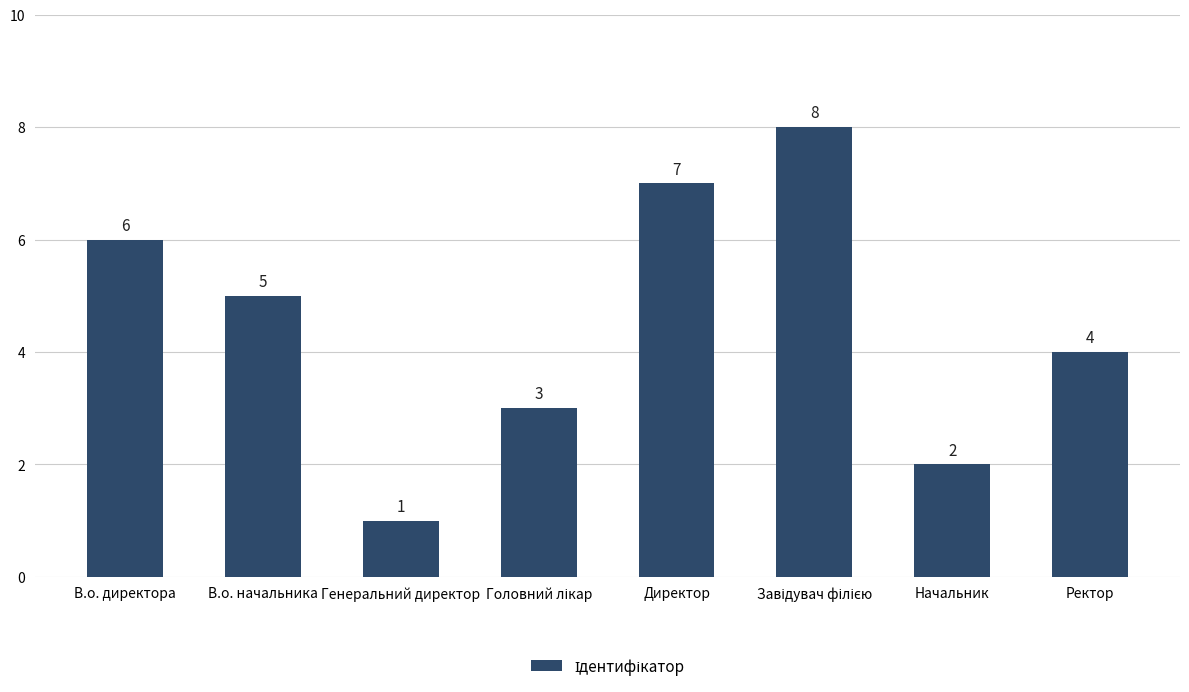

What is the change in value from Генеральний директор to Ректор?

+3